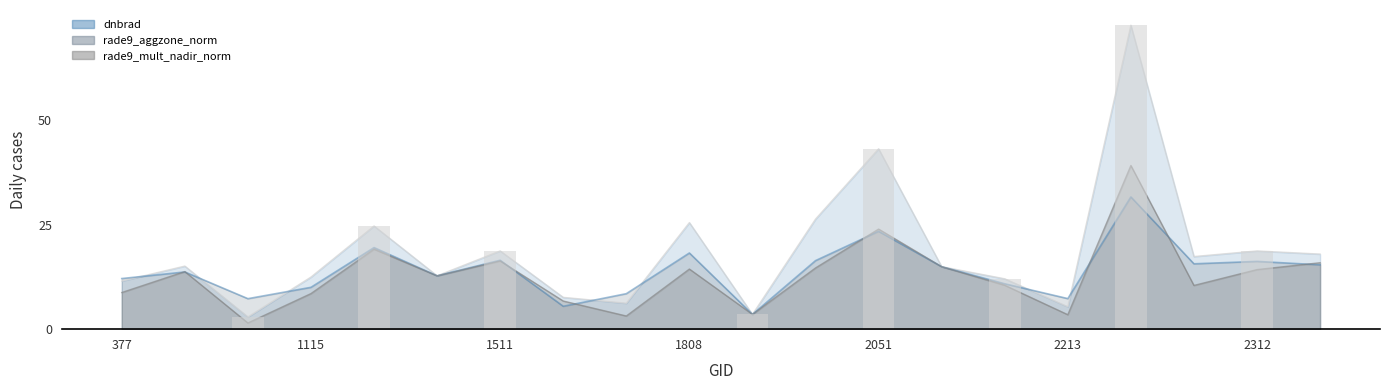

At which label does rade9_mult_nadir_norm reach its peak?

2249